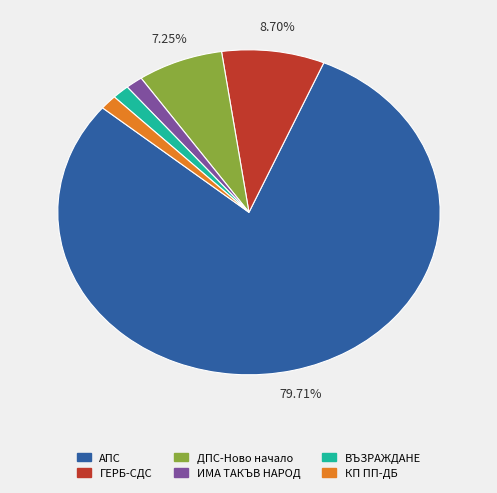

What percentage is the КП ПП-ДБ slice, to the nearest percent?

1%